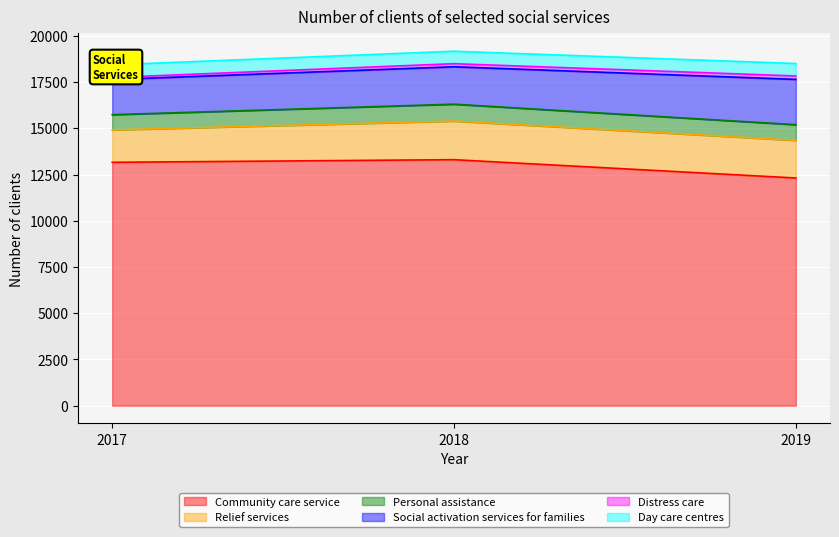

What are all the series names shown in the legend?

Community care service, Relief services, Personal assistance, Social activation services for families, Distress care, Day care centres